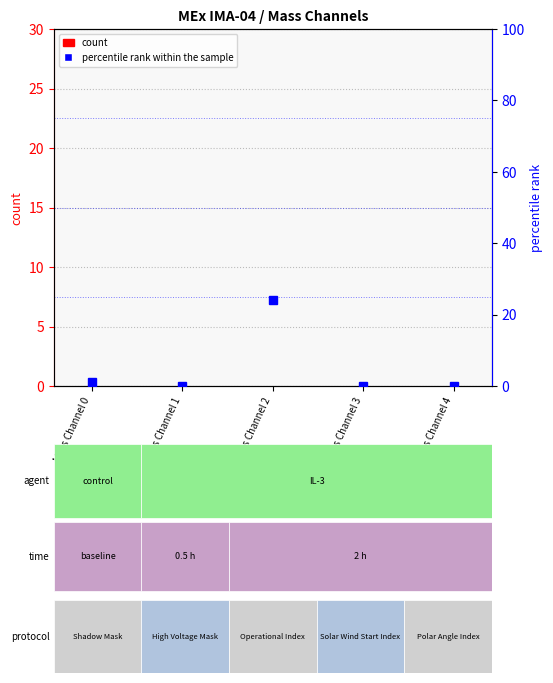

How many series are shown in this chart?

2